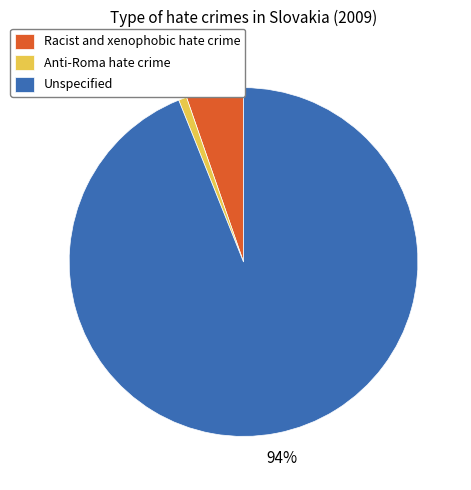

Do Anti-Roma hate crime and Racist and xenophobic hate crime together represent more than half of the pie?

No